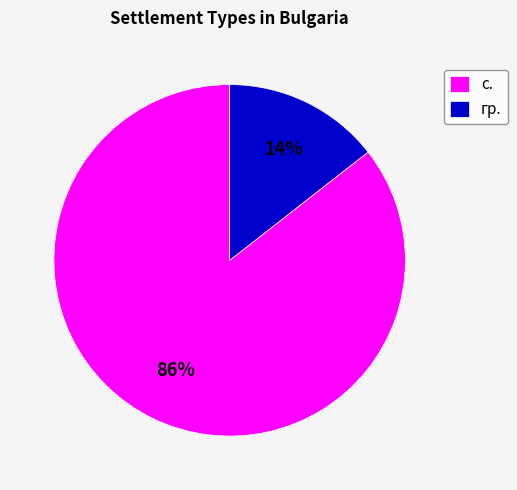

Do гр. and с. together represent more than half of the pie?

Yes